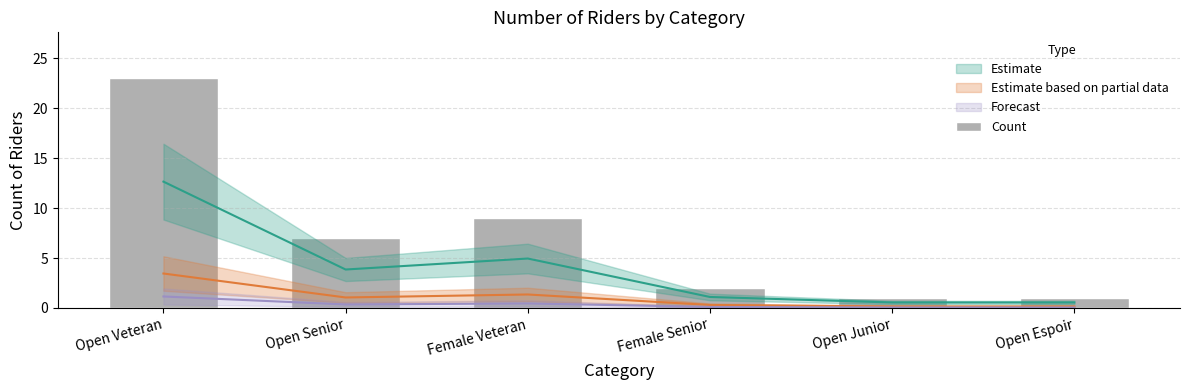

List the labels in order of value, largest first.

Open Veteran, Female Veteran, Open Senior, Female Senior, Open Junior, Open Espoir